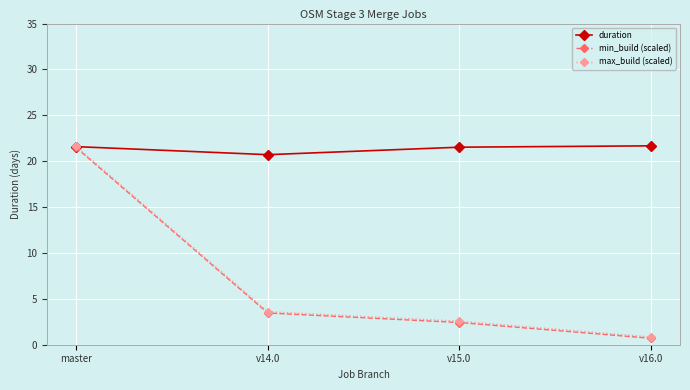

True or false: max_build (scaled) has more than 2 points higher than both neighbors.

False